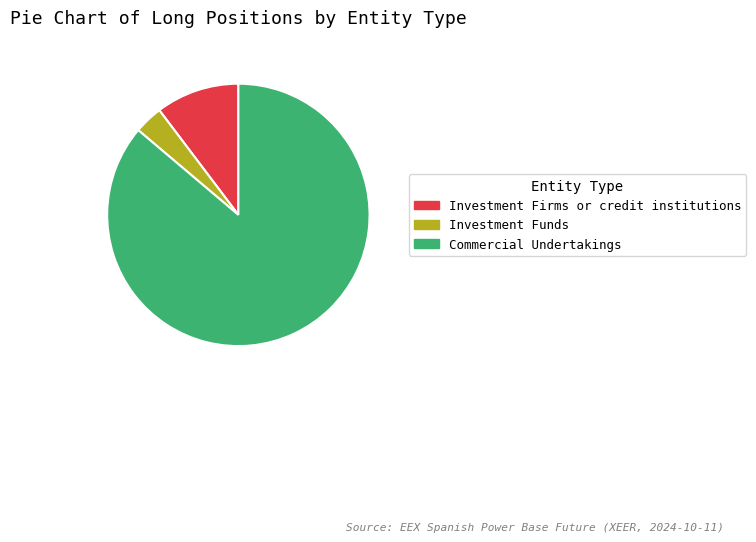

True or false: Investment Funds accounts for 4% of the total.

True